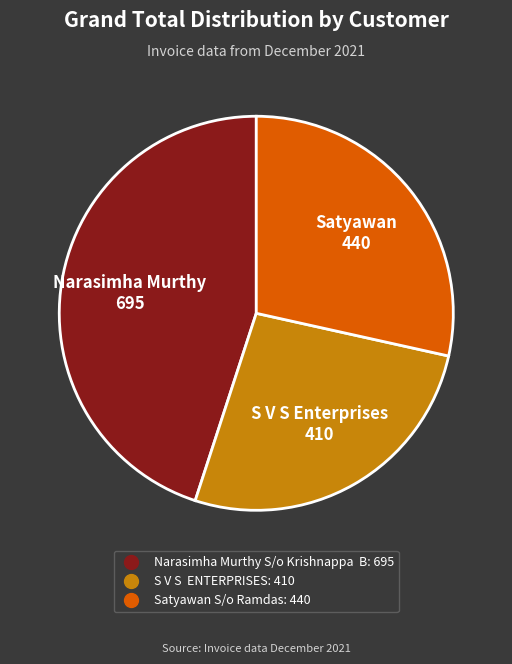

Is there any slice that represents more than half of the pie?

No